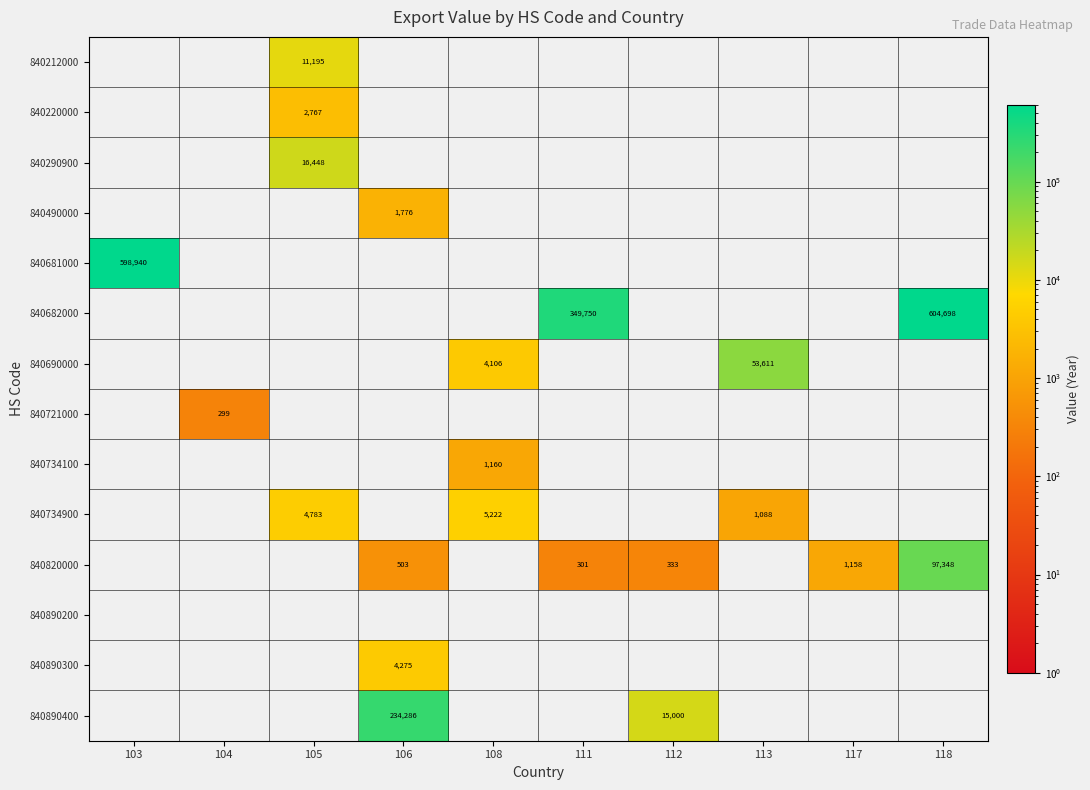

What is the total value across all series at 108?

10488